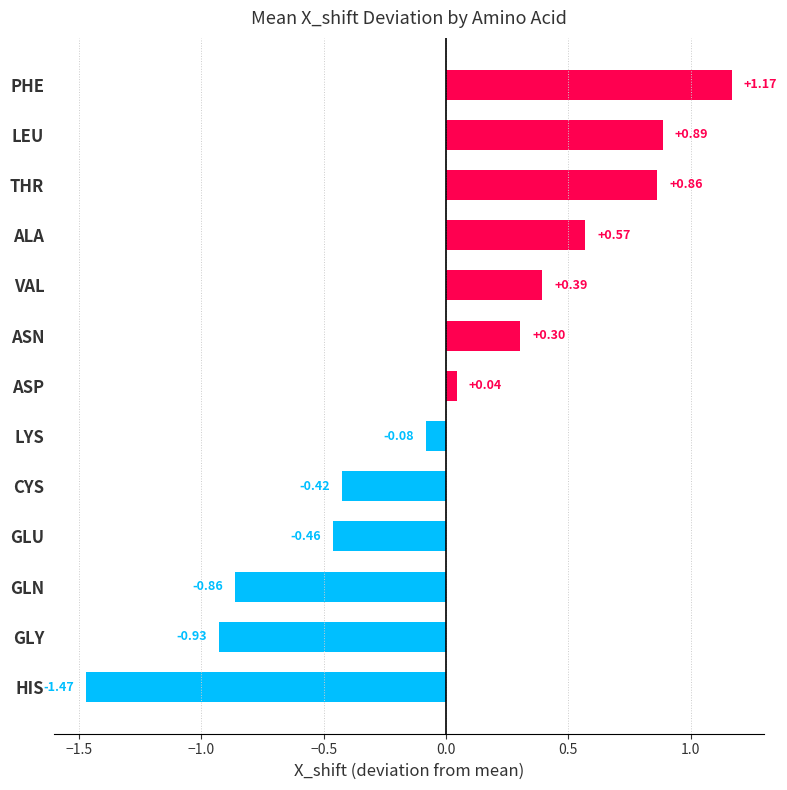

Which has a higher value, GLN or ALA?

ALA